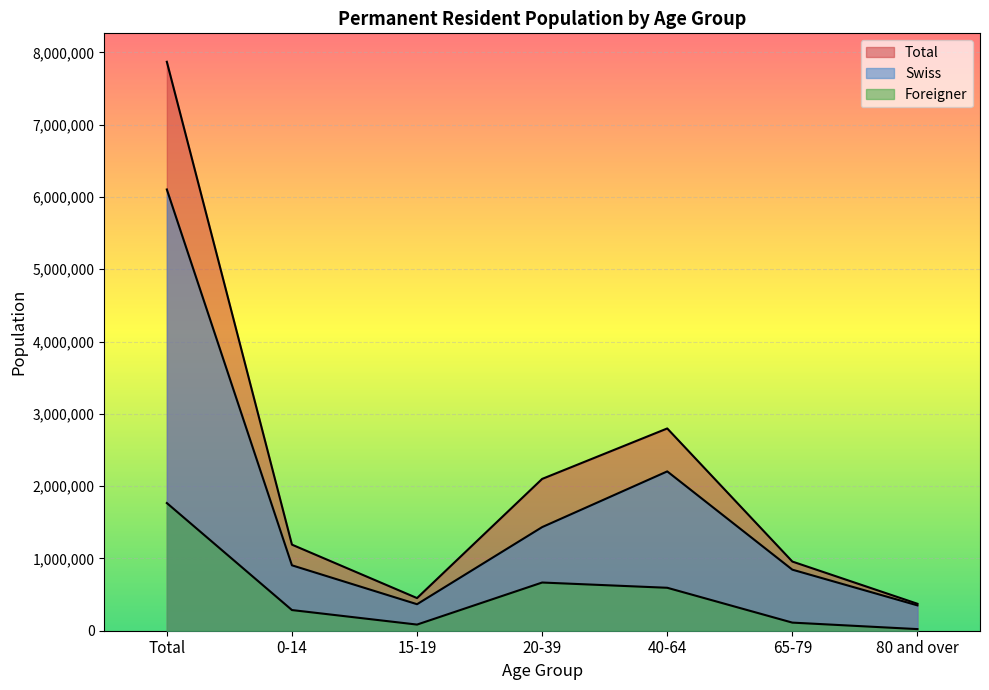

What is the label of the 2nd point from the left?

0-14